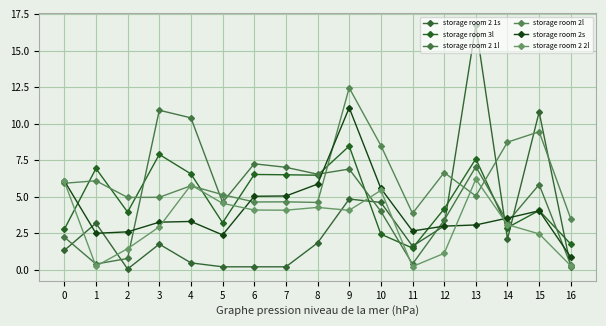

What is the total value across all series at 15?

36.7